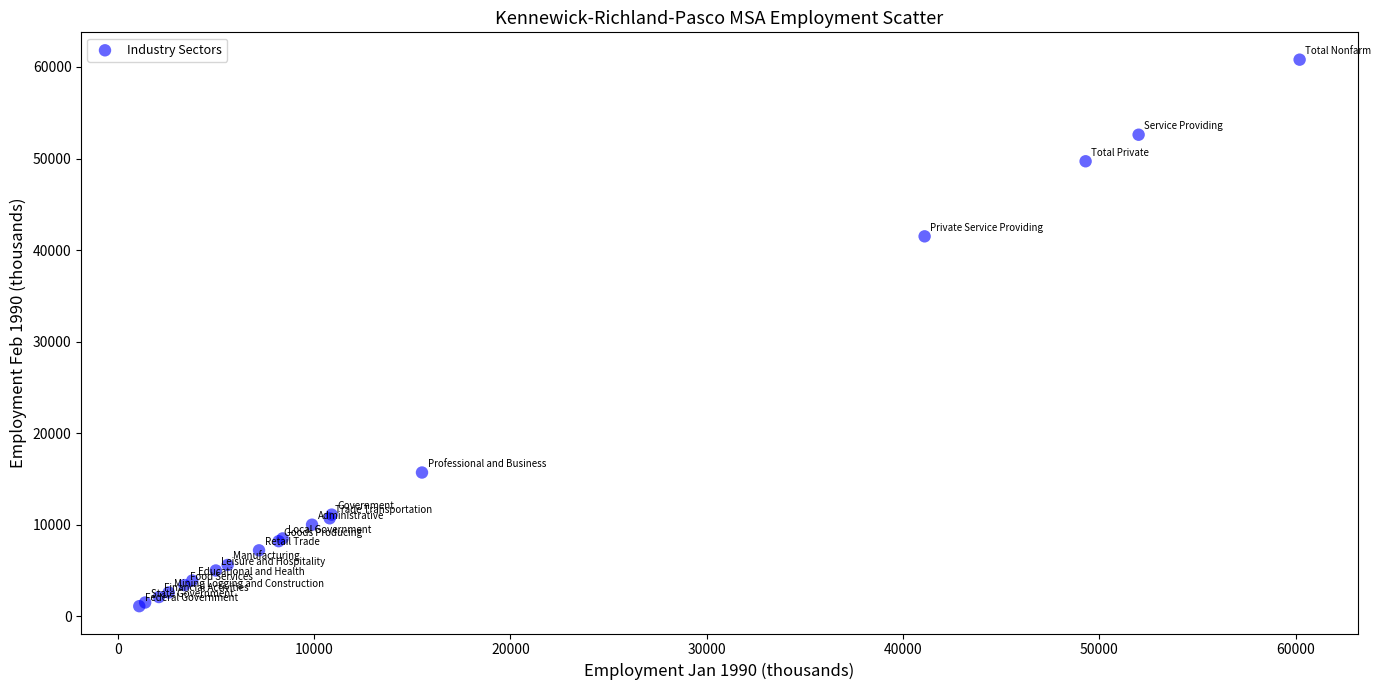

What Y value in the scatter plot is closest to 30950?

41500